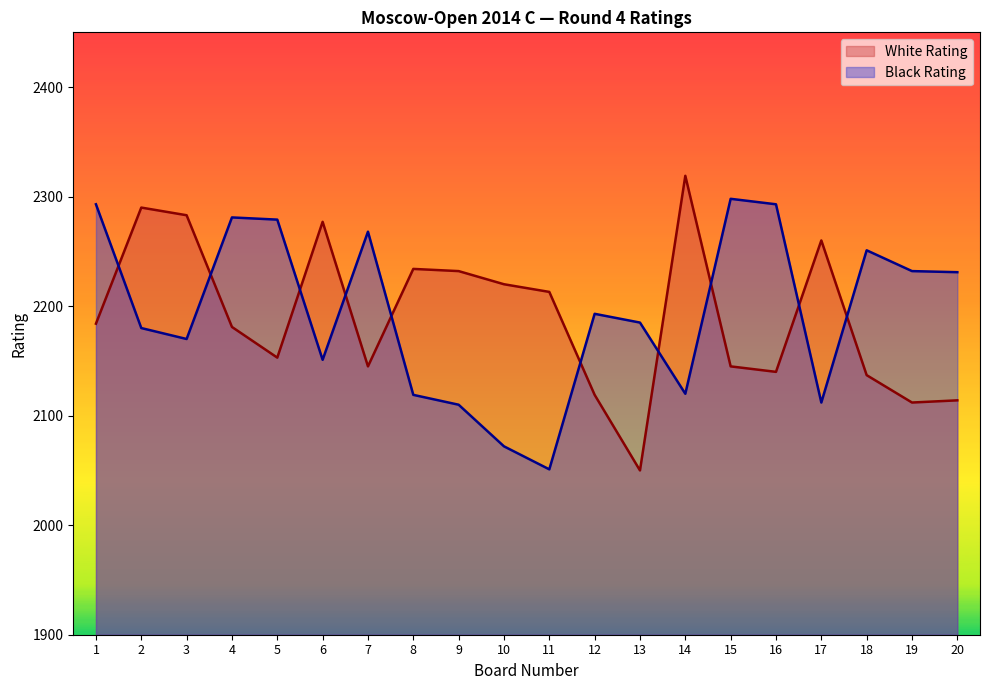

Which series ends up on top after the final intersection of White Rating and Black Rating?

Black Rating